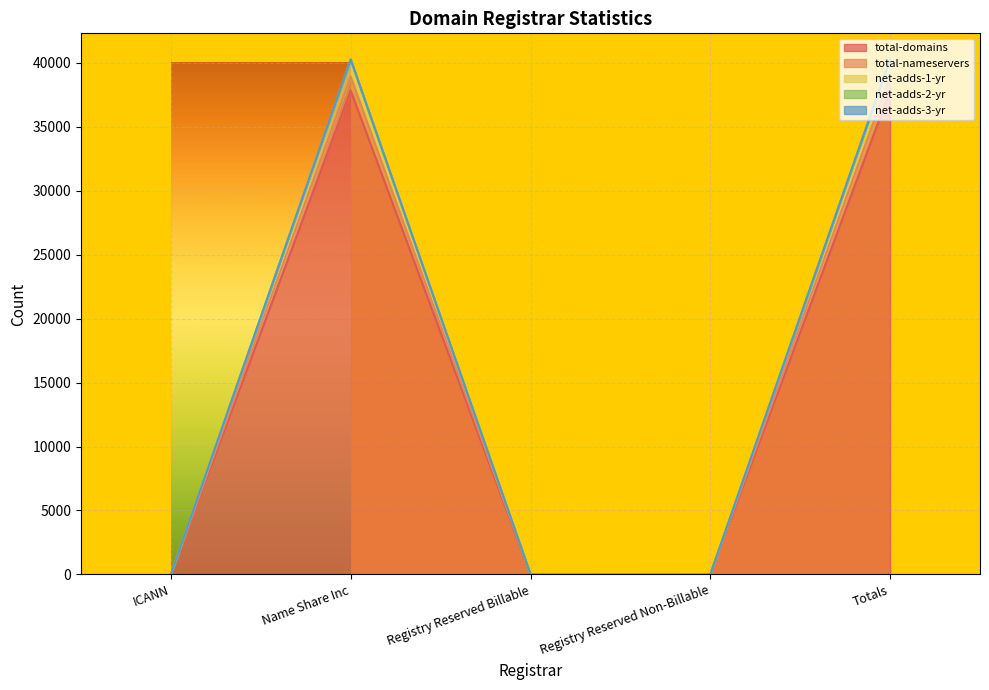

The total-nameservers series shows 8 at Registry Reserved Billable. True or false?

True